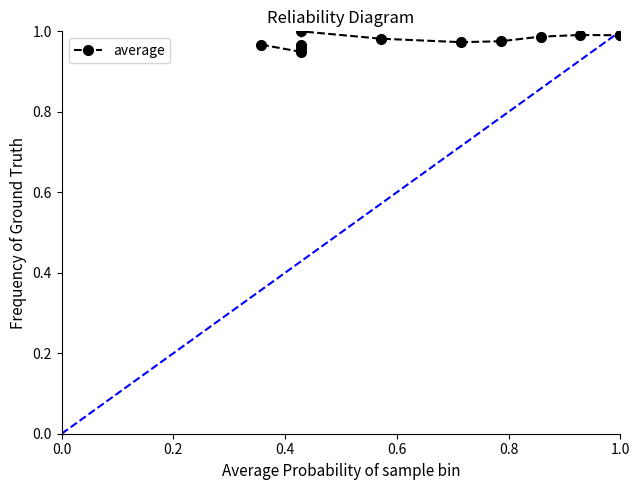

What is the greatest value displayed?

1.0